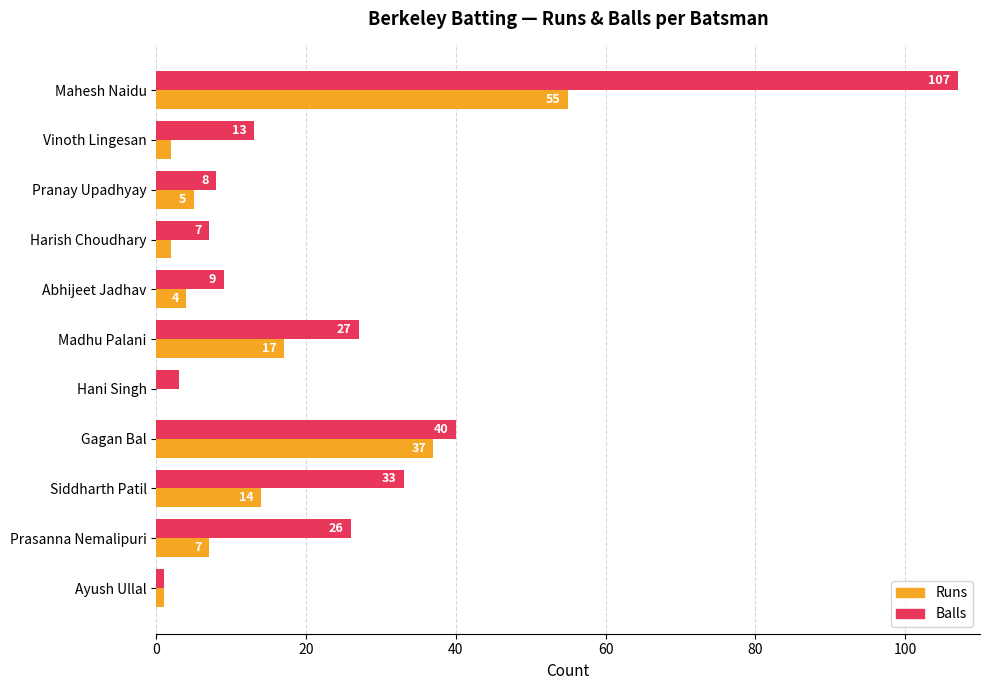

Which series changed the most between Abhijeet Jadhav and Siddharth Patil?

Balls